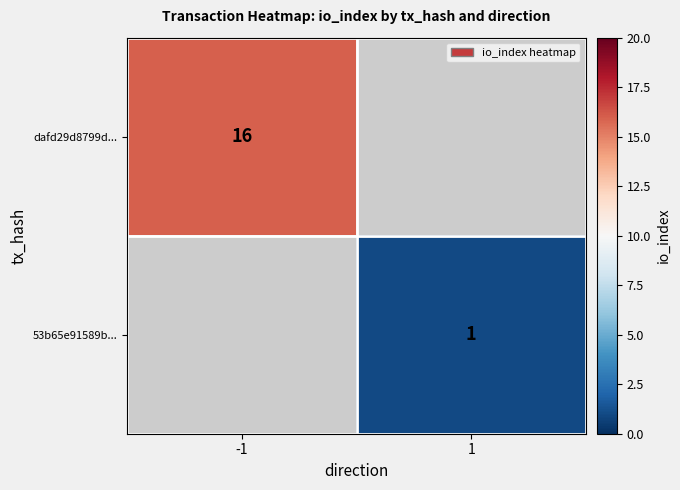

Is the value of dafd29d8799d... at -1 greater than the value of 53b65e91589b... at 1?

Yes